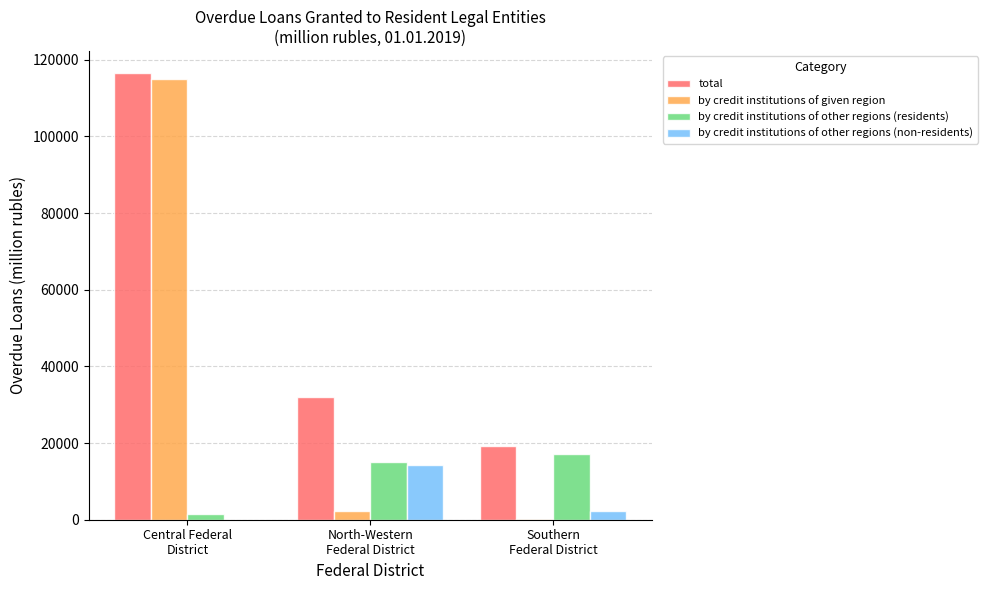

What is the total value across all series at Southern
Federal District?

38558